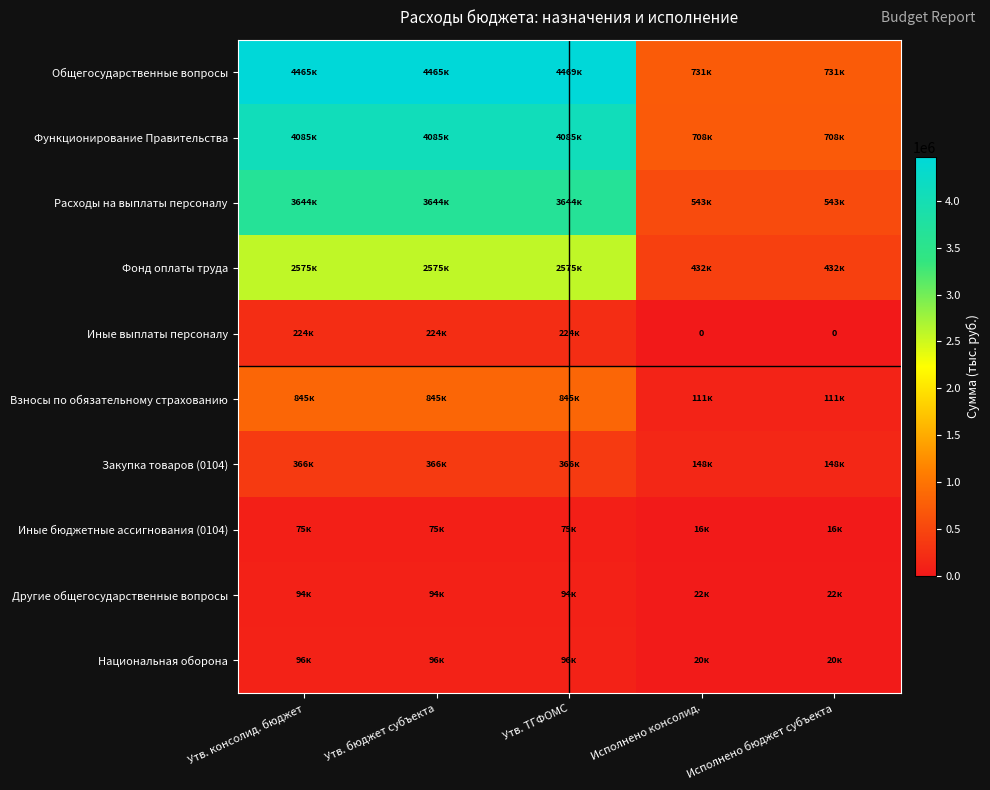

Rank the categories by Взносы по обязательному страхованию value from highest to lowest.

Утв. консолид. бюджет, Утв. бюджет субъекта, Утв. ТГФОМС, Исполнено консолид., Исполнено бюджет субъекта